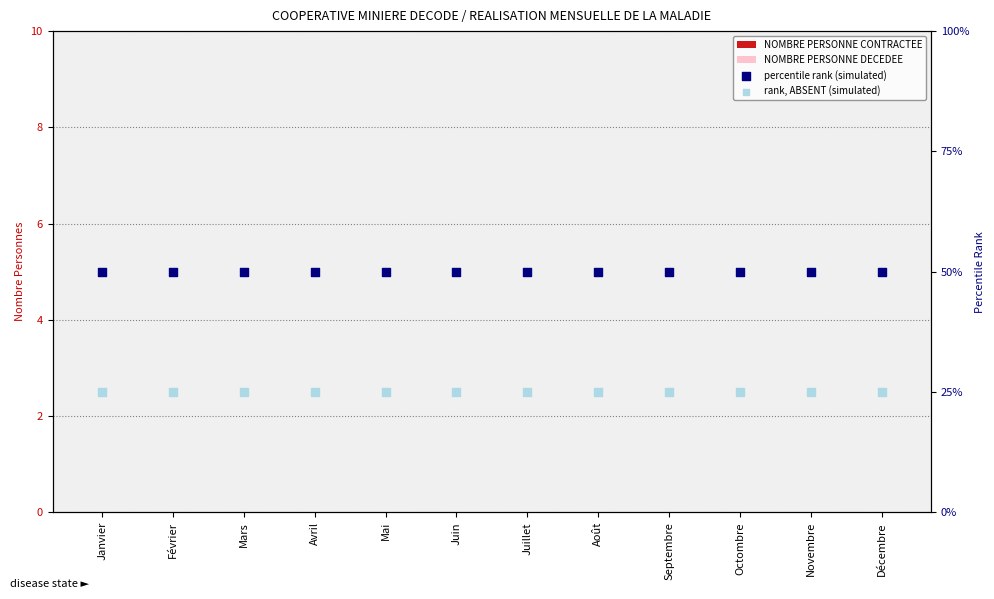

Is the value of NOMBRE PERSONNE CONTRACTEE at Avril greater than the value of percentile rank (simulated) at Octombre?

No